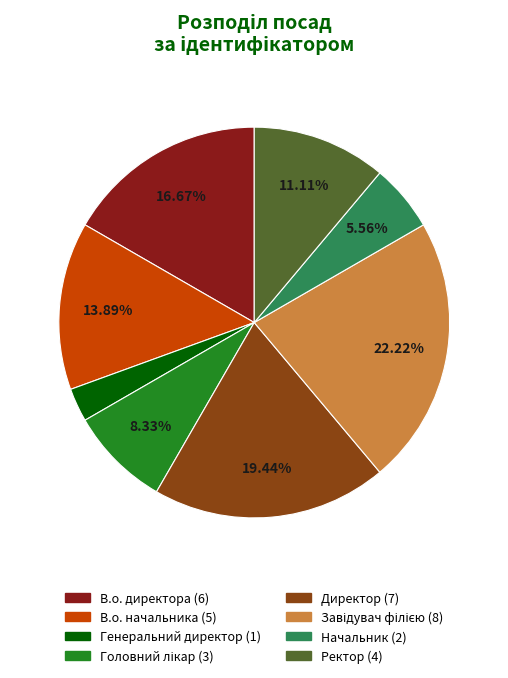

Between В.о. начальника and Ректор, which is larger?

В.о. начальника